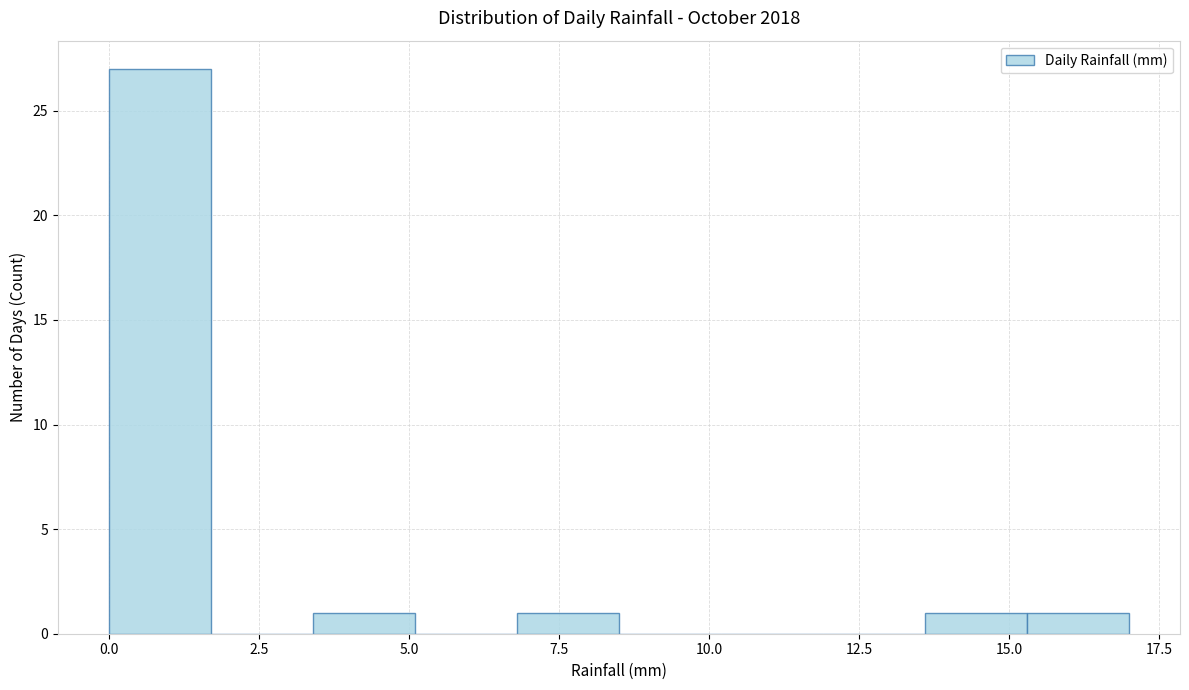

Around what value on the x-axis is the tallest bar? Give the approximate position of its centre, as read against the axis.

1.0